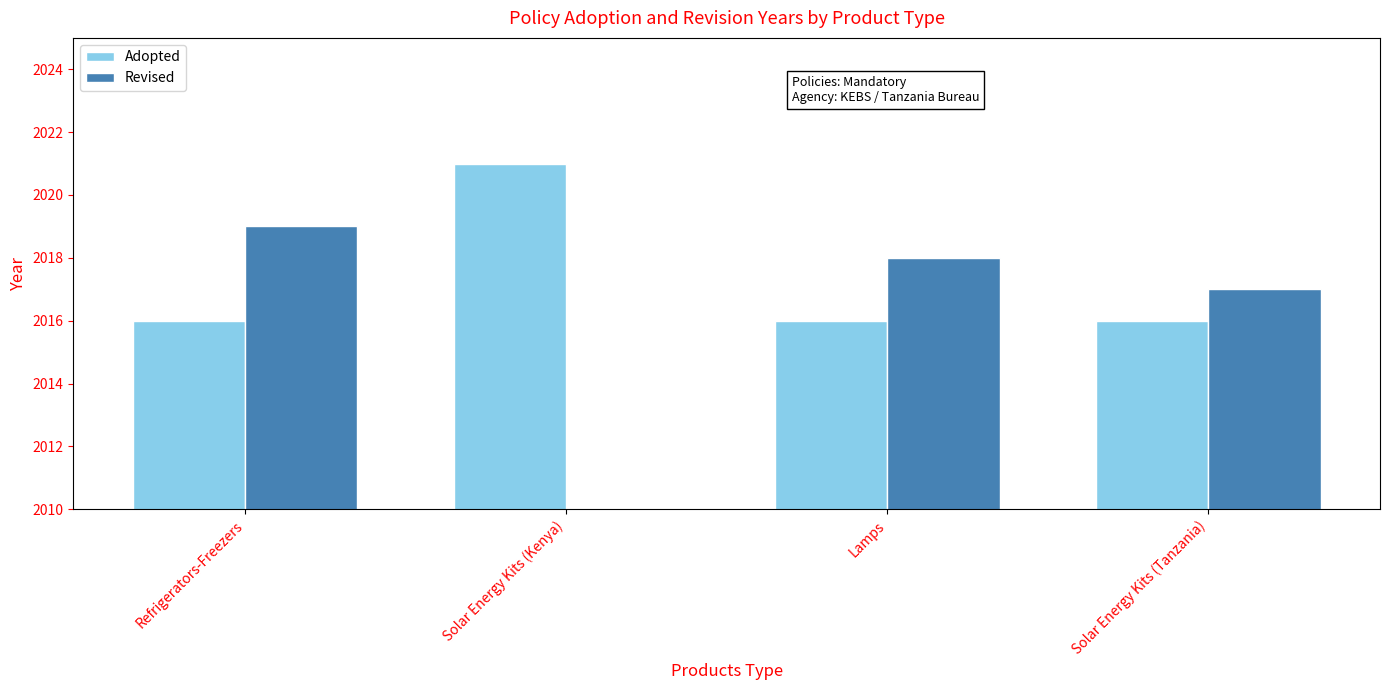

At how many categories does at least one series exceed 2017?

3